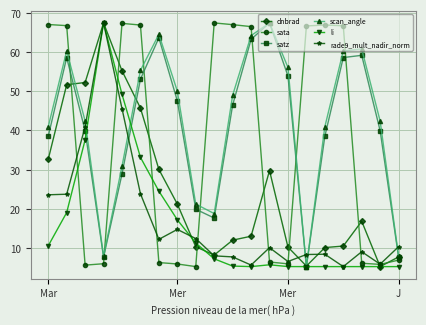

What is the value of the satz point at the 9th from the left?

19.9